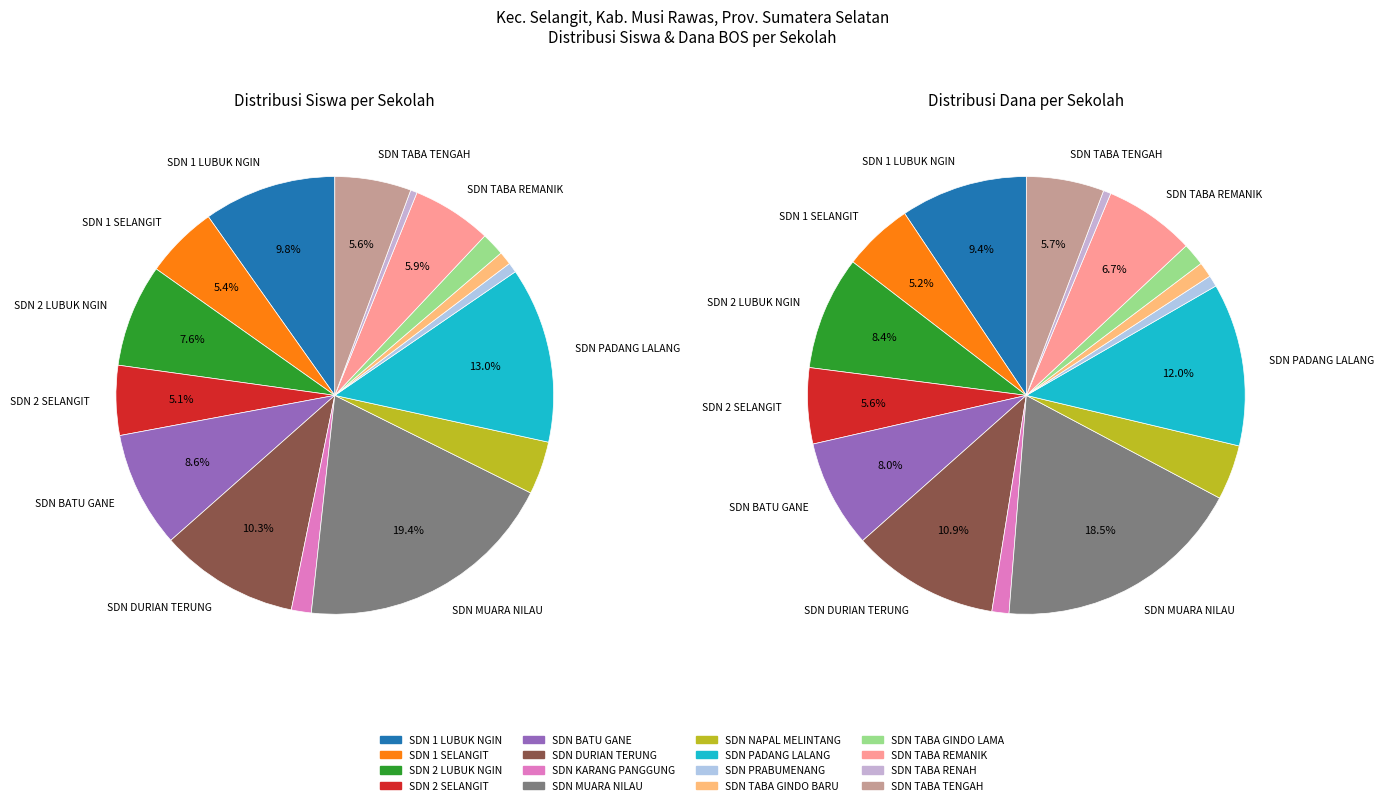

How many slices are in this pie chart?

16